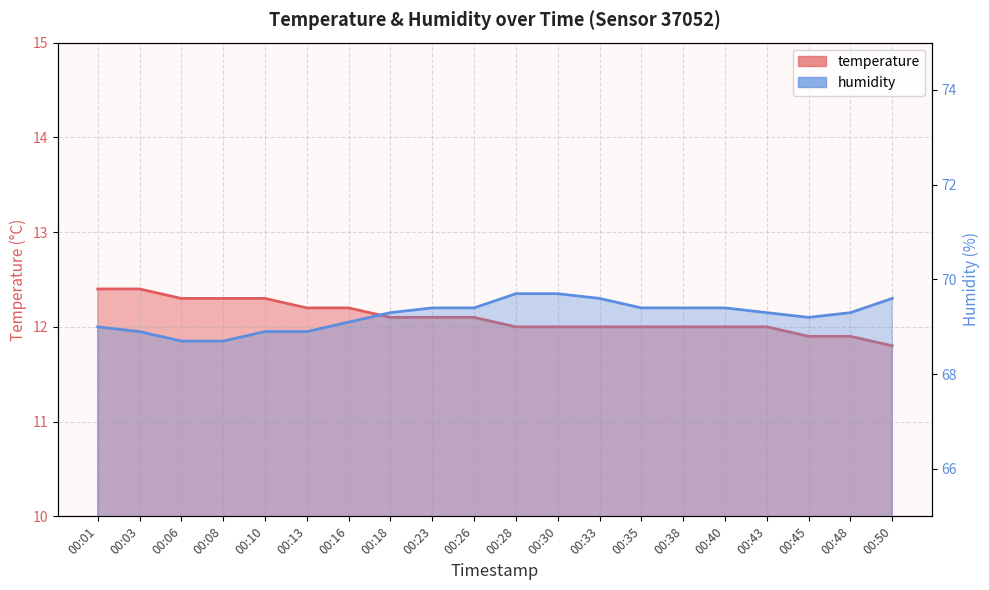

What is the total value across all series at 00:06?

81.0